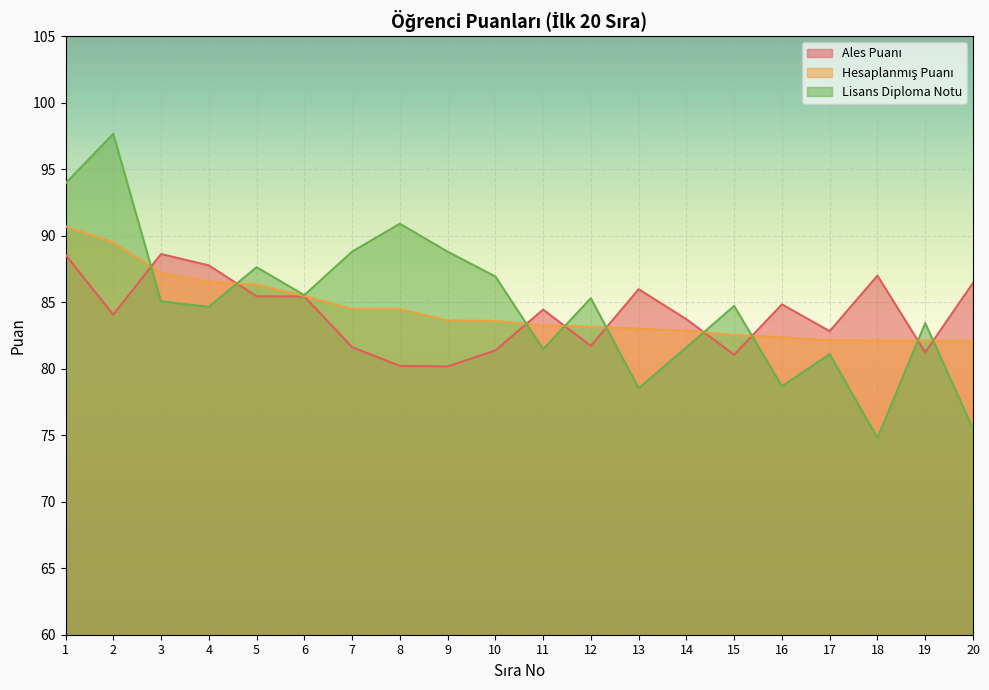

How many times do Ales Puanı and Hesaplanmış Puanı cross each other?

9